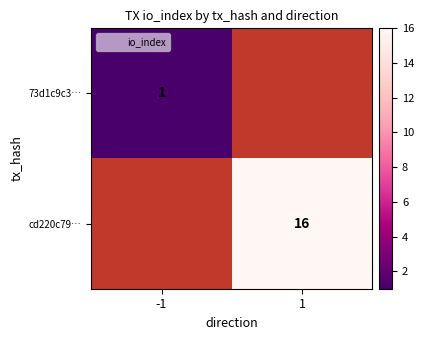

Count the number of data series in this chart.

2